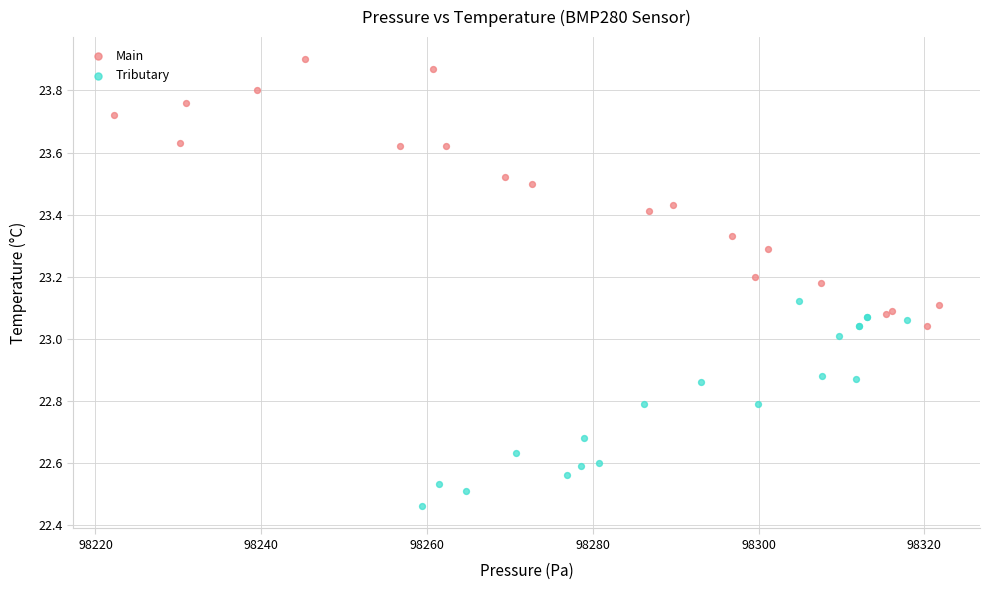

Which series reaches the minimum Y coordinate?

Tributary